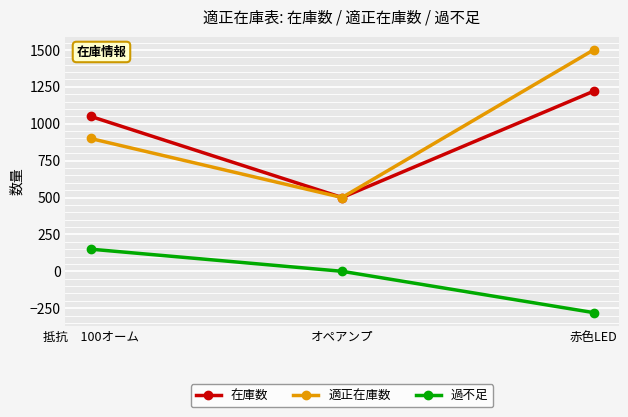

The value of 過不足 at 赤色LED is -280. True or false?

True